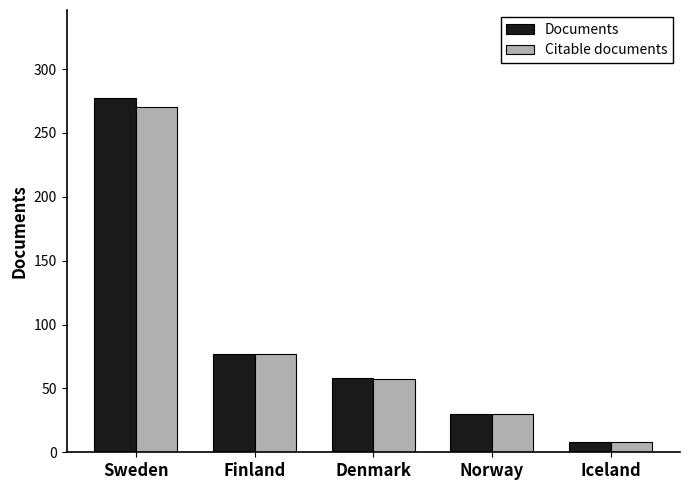

Which category has the lowest value in the Citable documents series?

Iceland